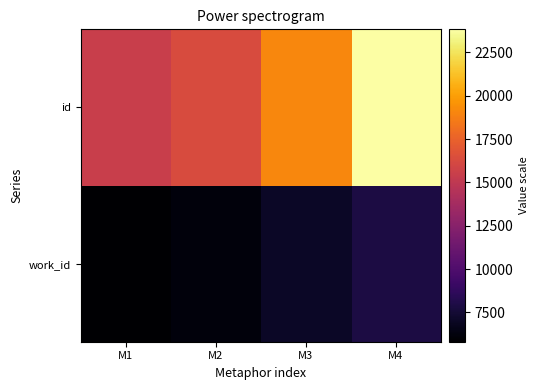

Reading right to left, list all the values displayed in this chart.

work_id: M4=7879	M3=7065	M2=6188	M1=5813
id: M4=23831	M3=19087	M2=16366	M1=15503